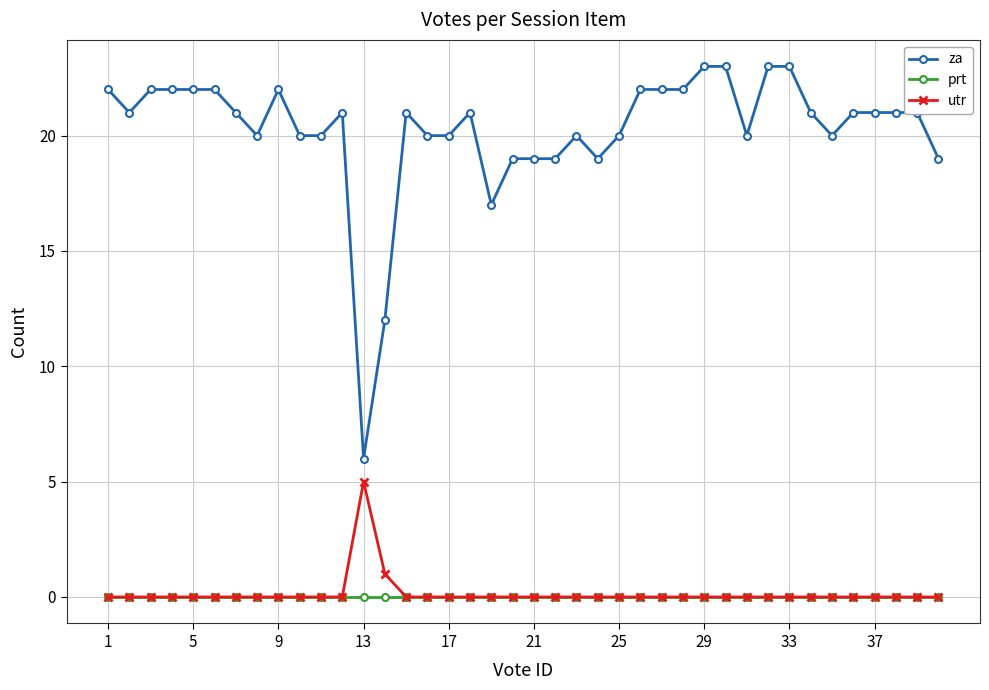

Does the chart display data point markers on the line(s)?

Yes